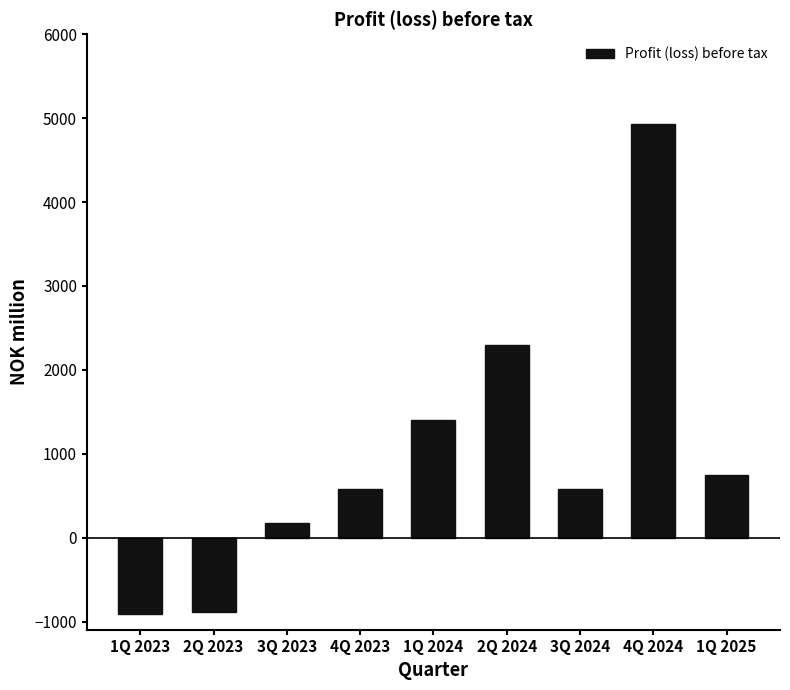

How many values are above zero?

7